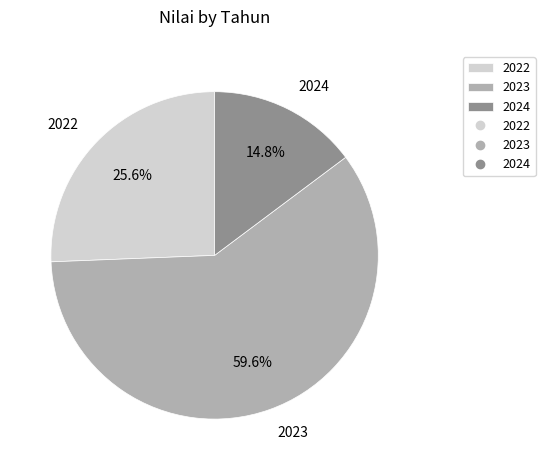

What is the ratio of the value at 2024 to the value at 2022?

0.6